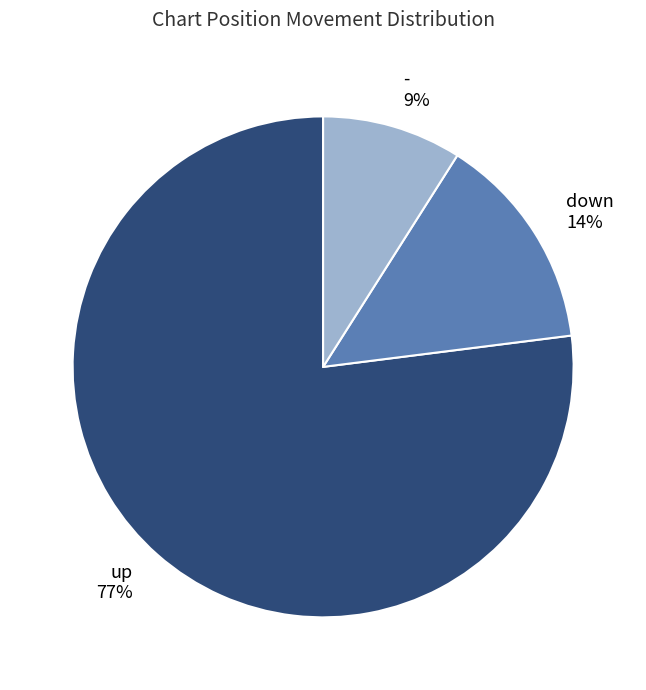

What is the ratio of the value at up to the value at down?

5.5